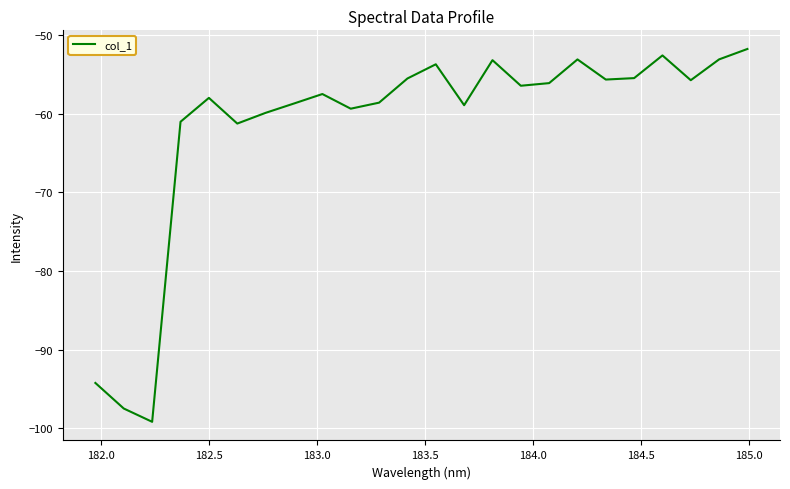

What is the smallest value displayed?

-99.2